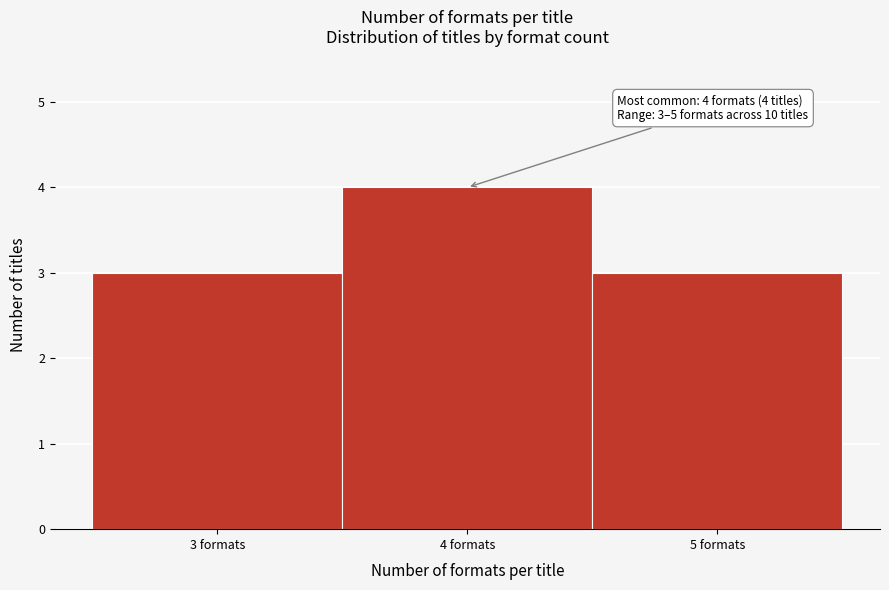

Which range on the x-axis has the tallest bar?

3.5 to 4.5